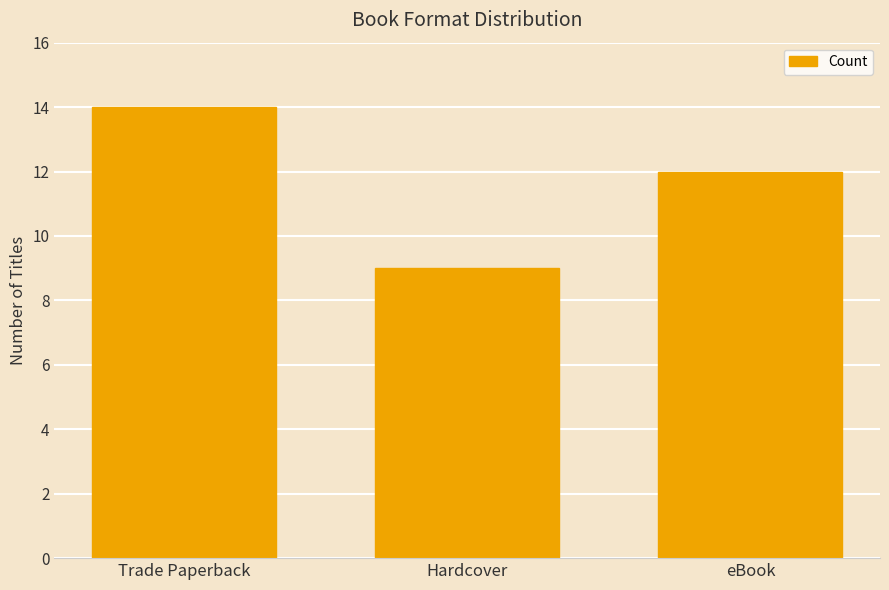

Count the values in the range 9 to 14.

3